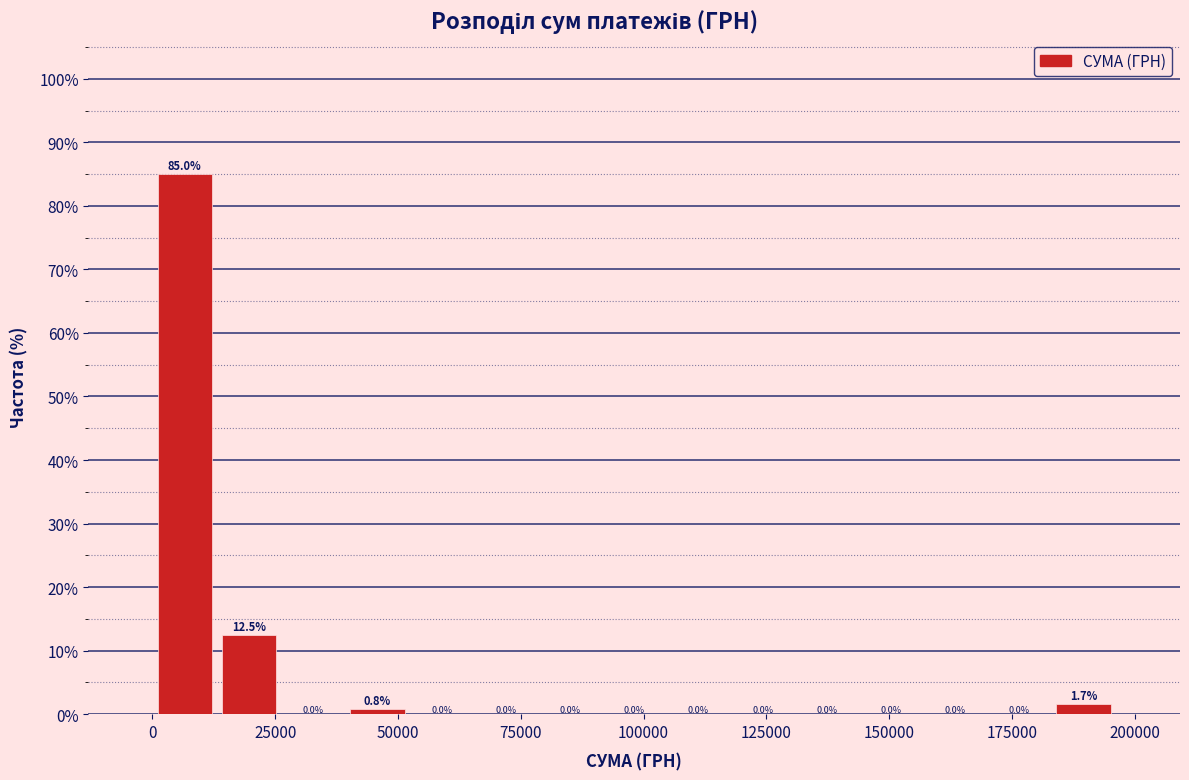

Around what value on the x-axis is the tallest bar? Give the approximate position of its centre, as read against the axis.

5000